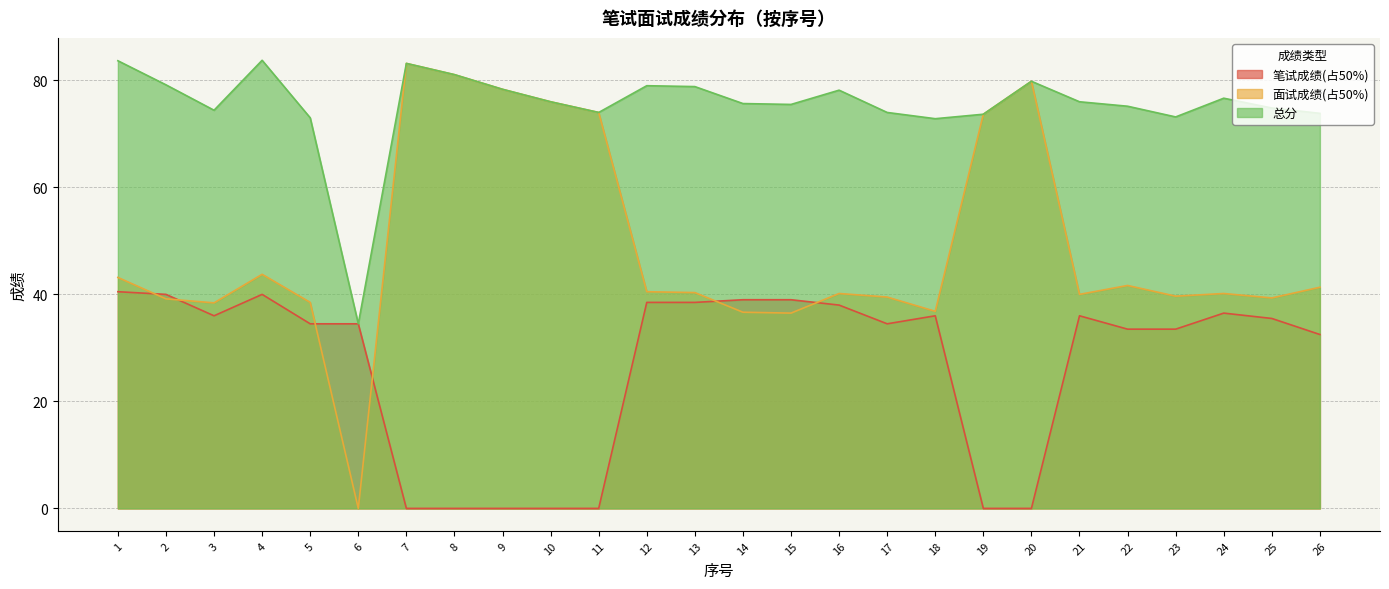

List the series in order of their peak value, highest first.

总分, 面试成绩(占50%), 笔试成绩(占50%)